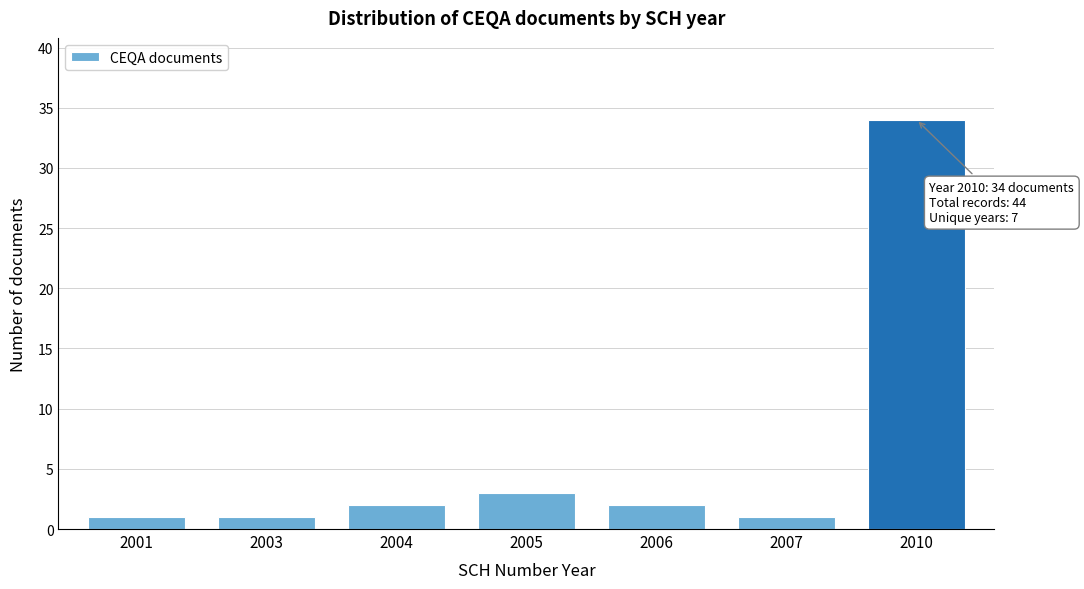

Reading right to left, what are all the values shown in this chart?

34	1	2	3	2	1	1